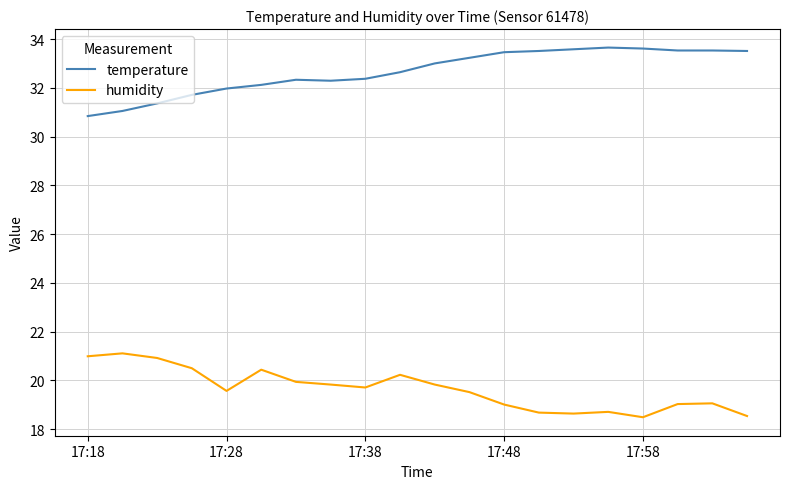

True or false: humidity and temperature cross at least once.

False